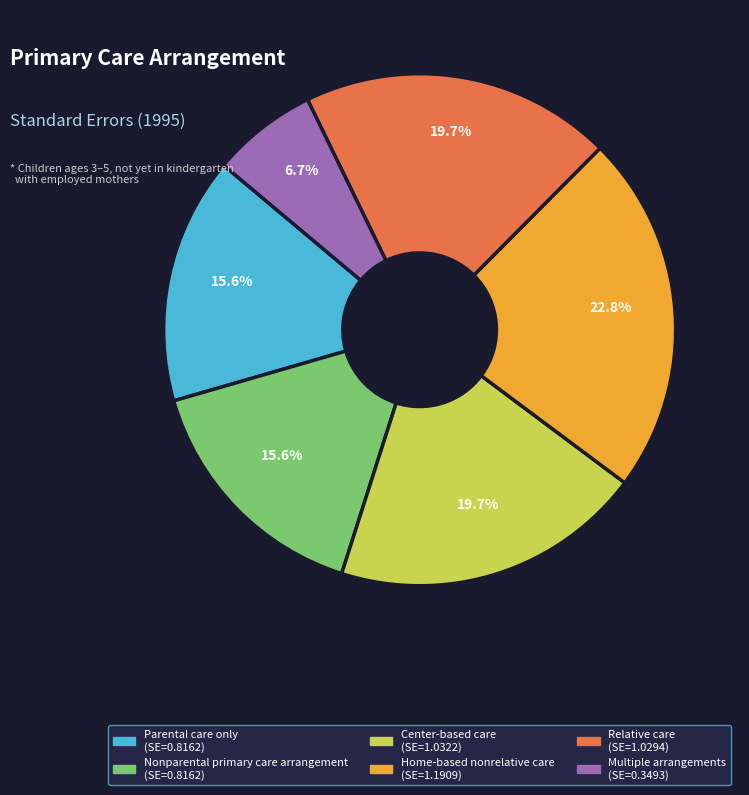

To the nearest percent, what is the average slice percentage?

17%